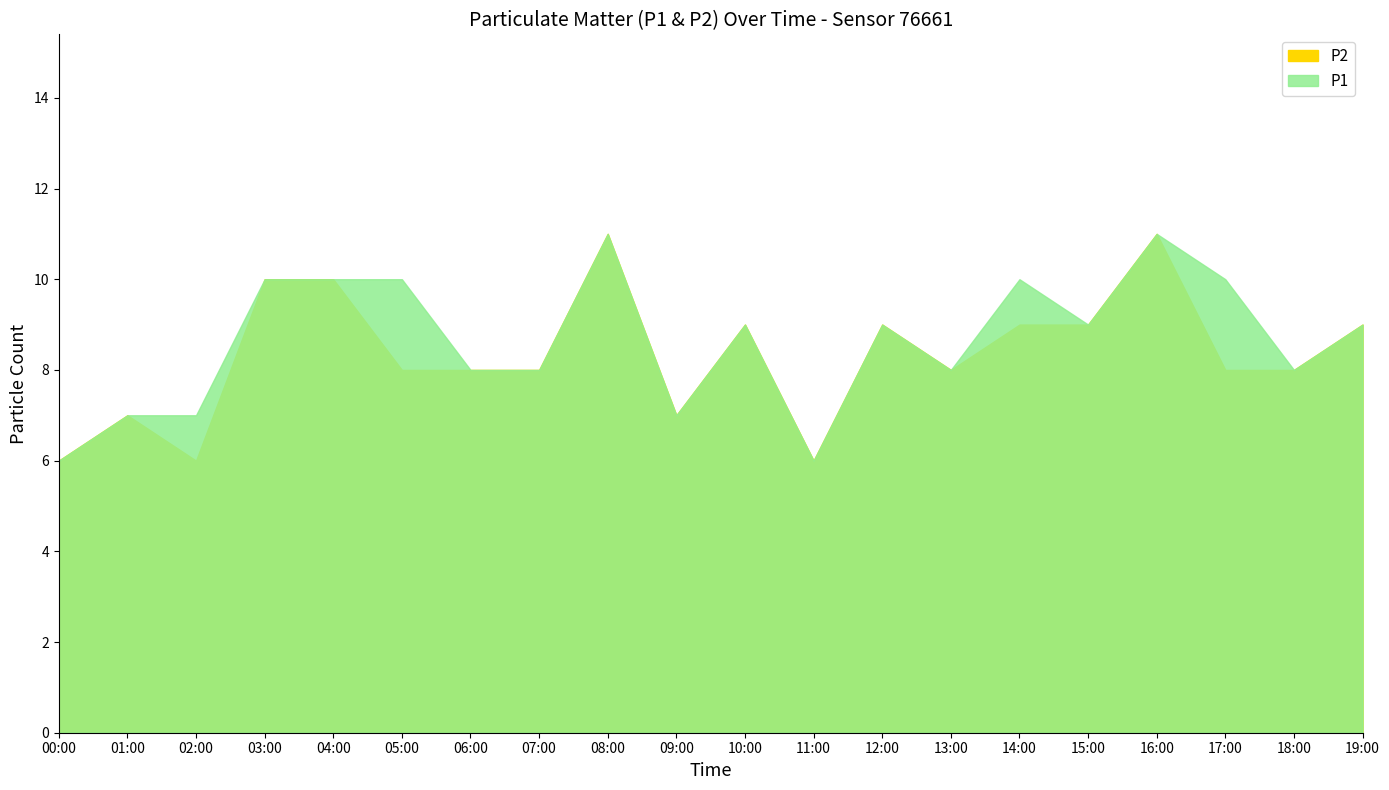

What are all the series names shown in the legend?

P1, P2